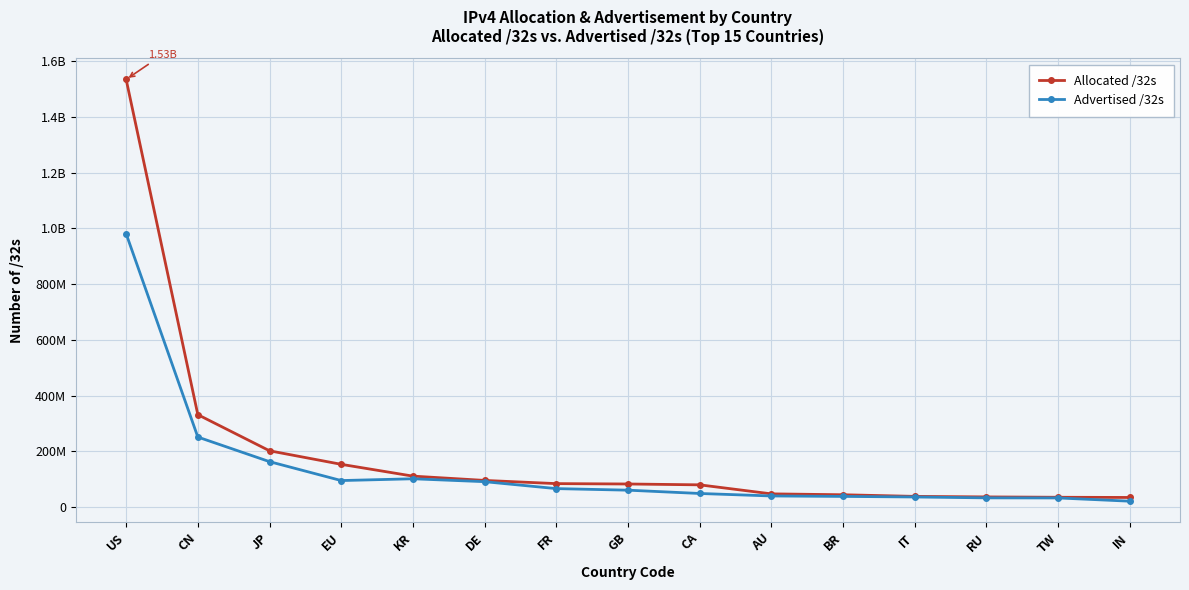

Where does the Allocated /32s series first go above 82992512?

US